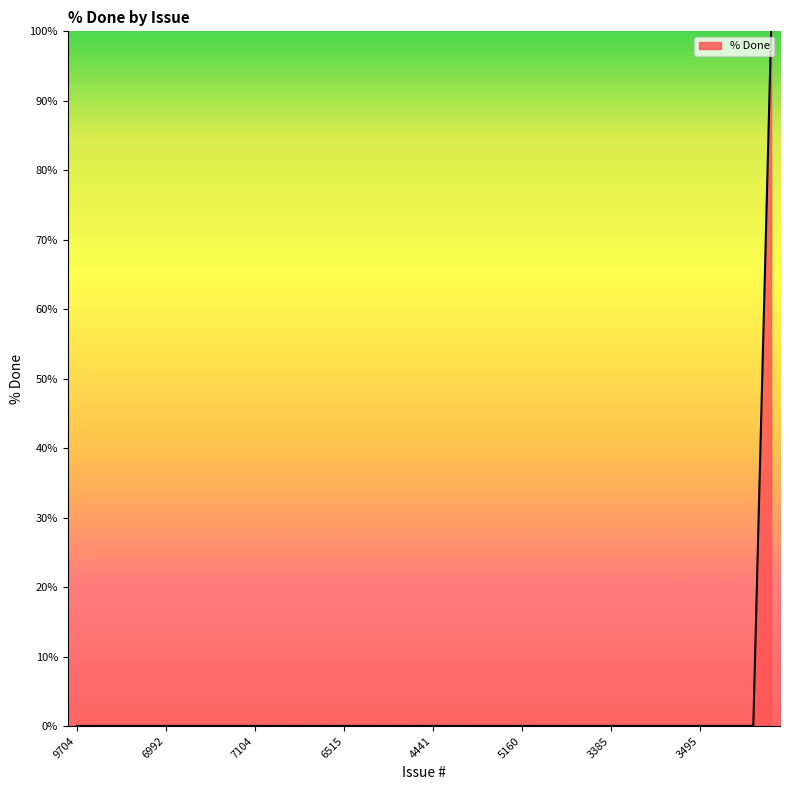

What is the difference between the maximum and minimum values?

100